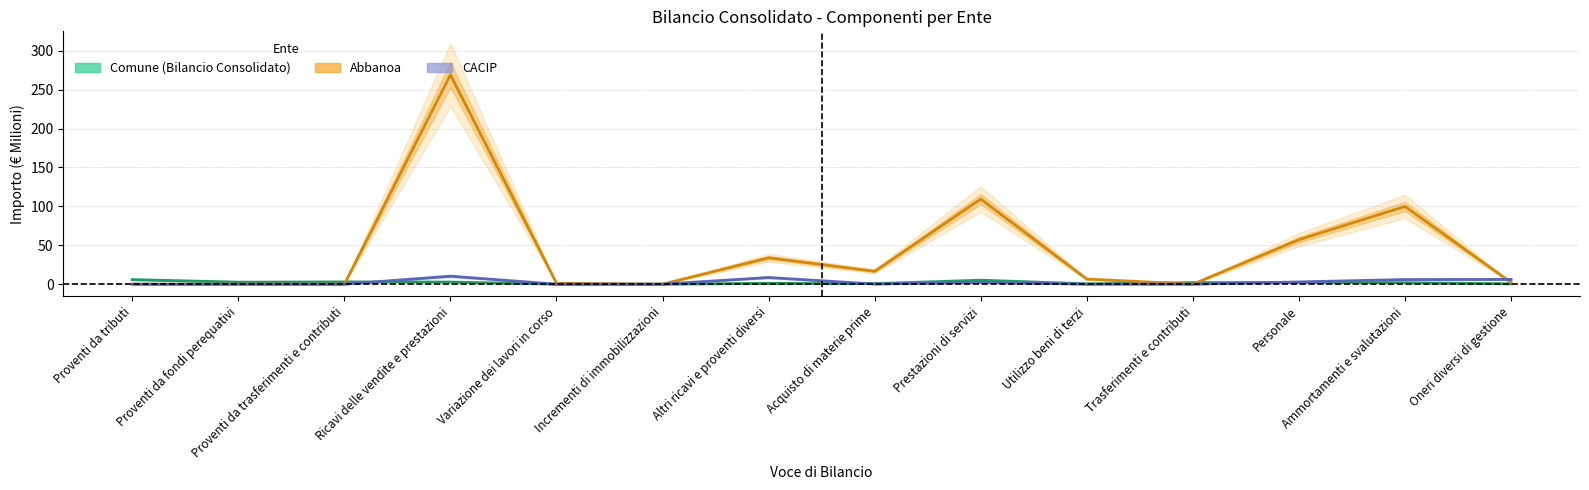

Where is the first local minimum for Comune (Bilancio Consolidato)?

Proventi da fondi perequativi